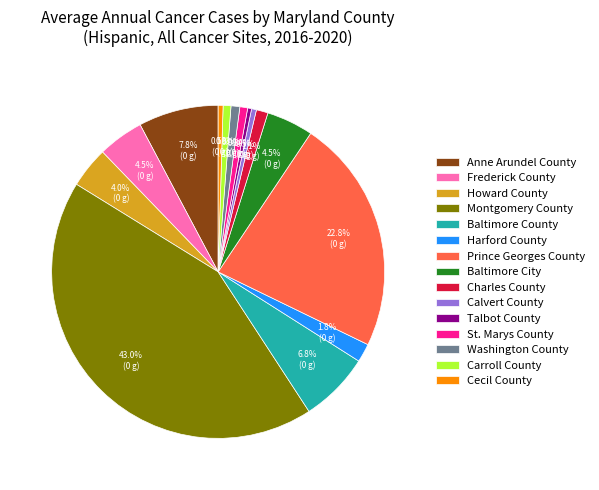

Does Harford County account for over 50% of the chart?

No